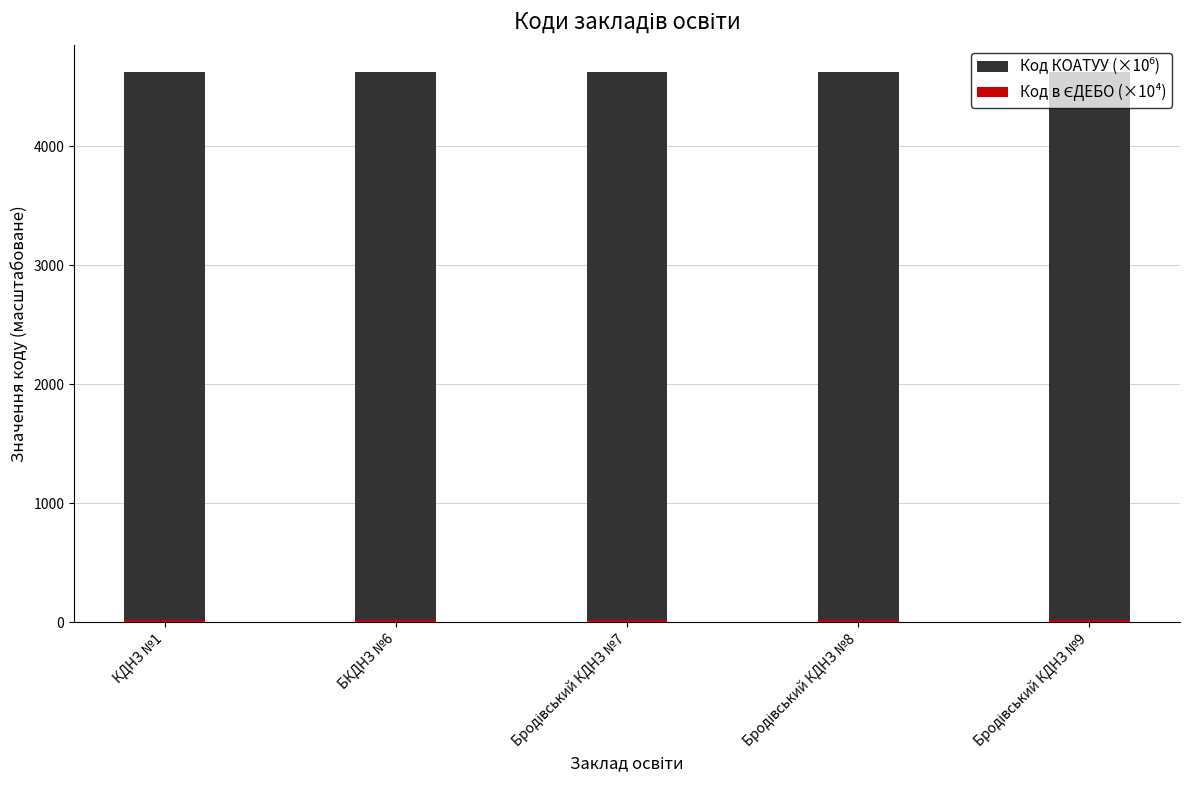

Count the number of data series in this chart.

2